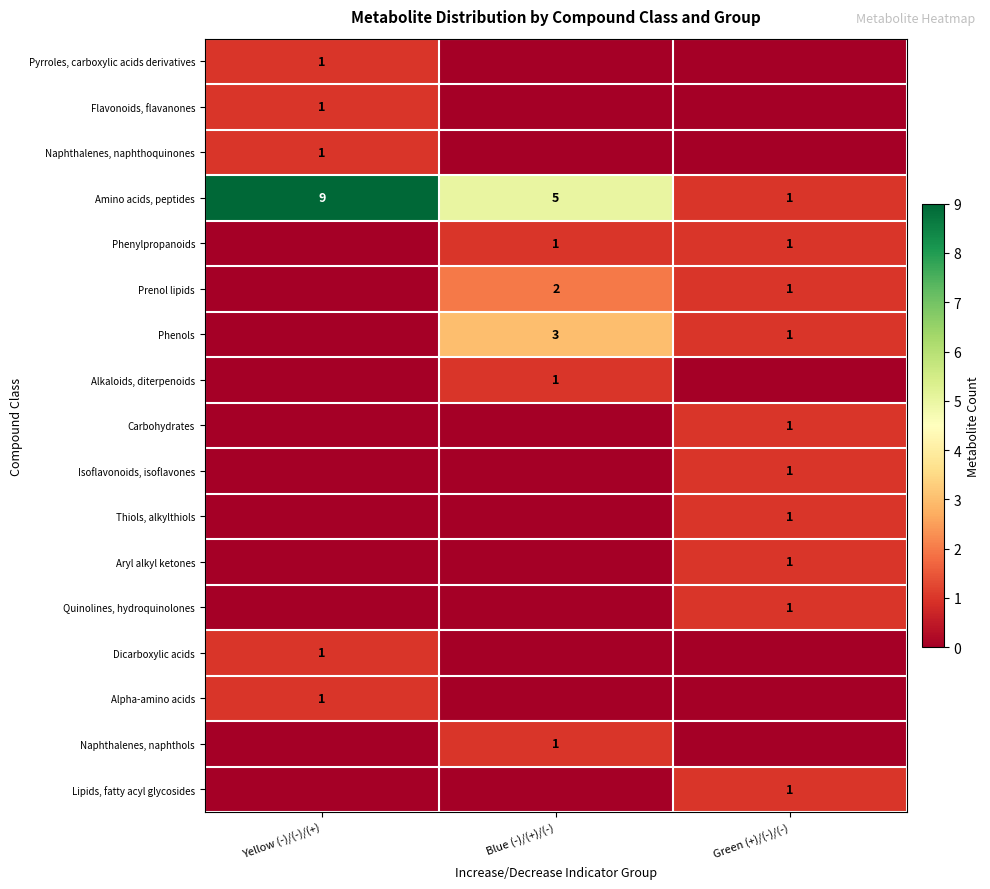

Is it true that Naphthalenes, naphthols equals 2 at Blue (-)/(+)/(-)?

False